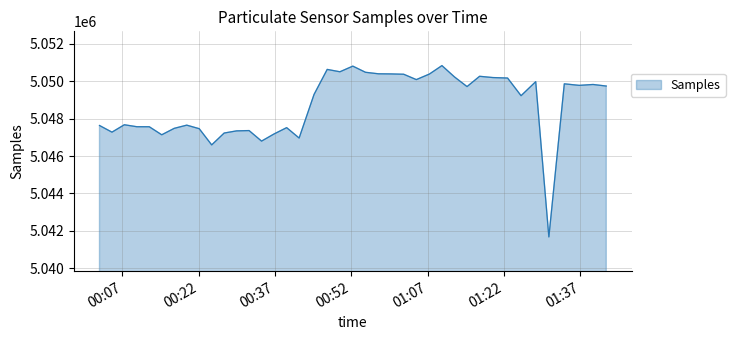

True or false: the data has more than 1 interior local peaks.

True